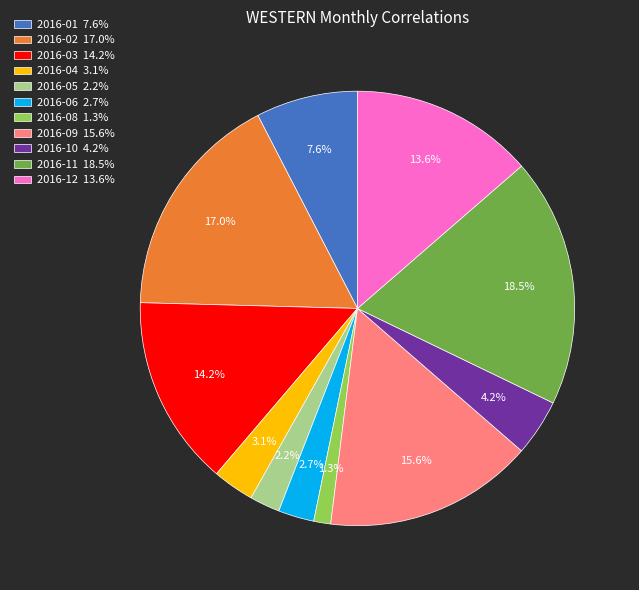

To the nearest percent, what percentage of the pie is 2016-10?

4%